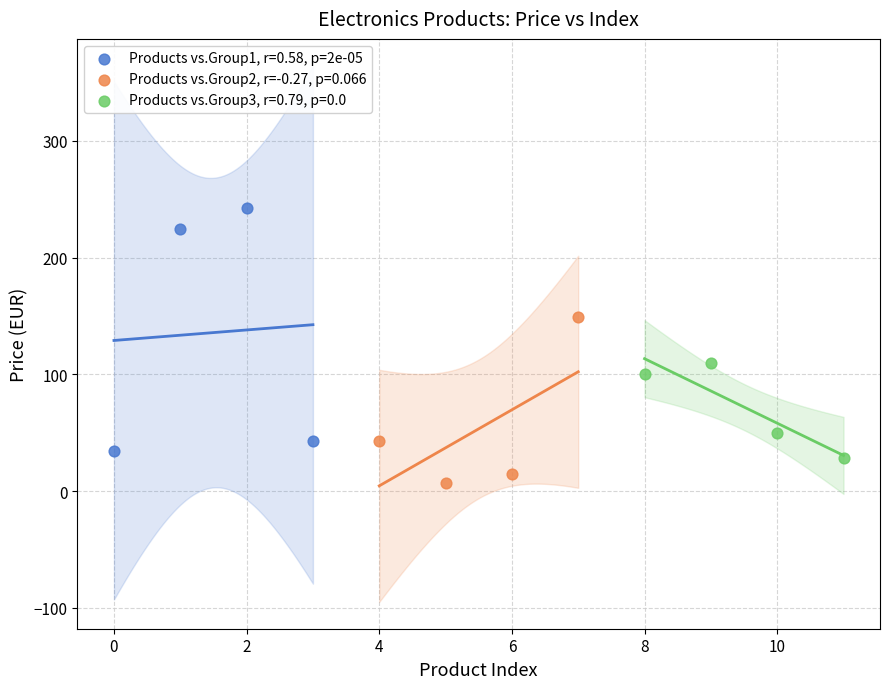

Which series reaches the minimum Y coordinate?

Products vs.Group2, r=-0.27, p=0.066